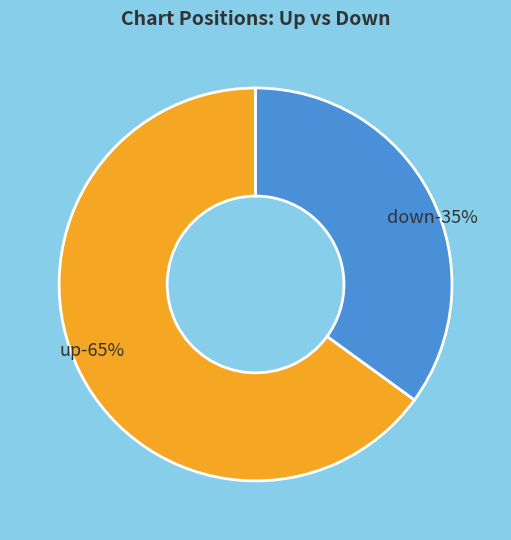

Count the number of slices in the pie.

2